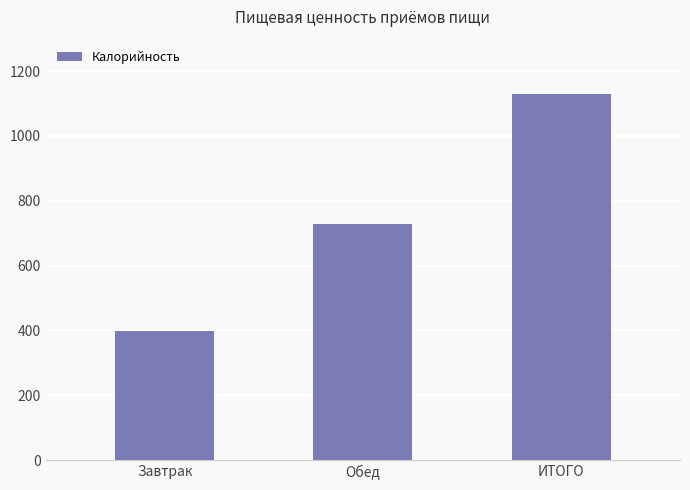

What is the greatest value displayed?

1128.0